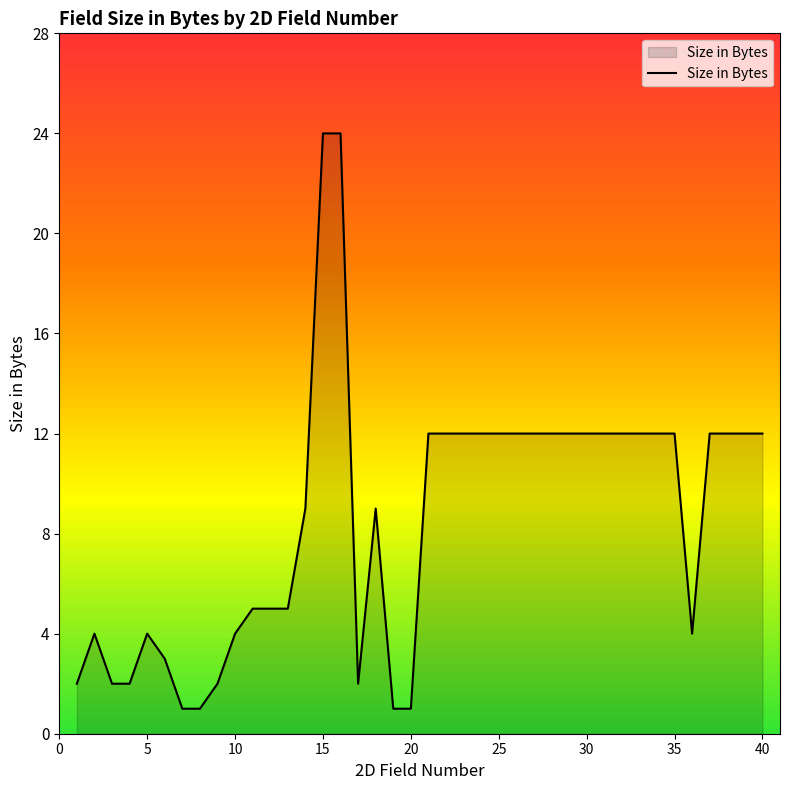

What is the greatest value displayed?

24